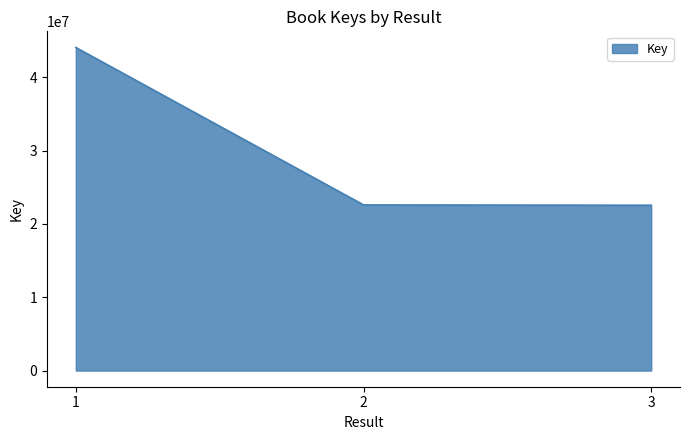

What is the sum of the values at 3 and 1?

66604947